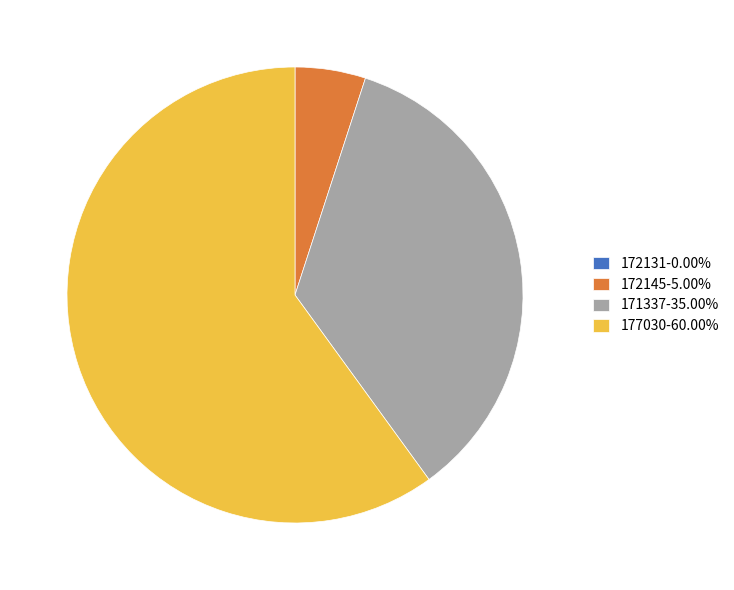

Does 177030-60.00% represent more than half of the total?

Yes